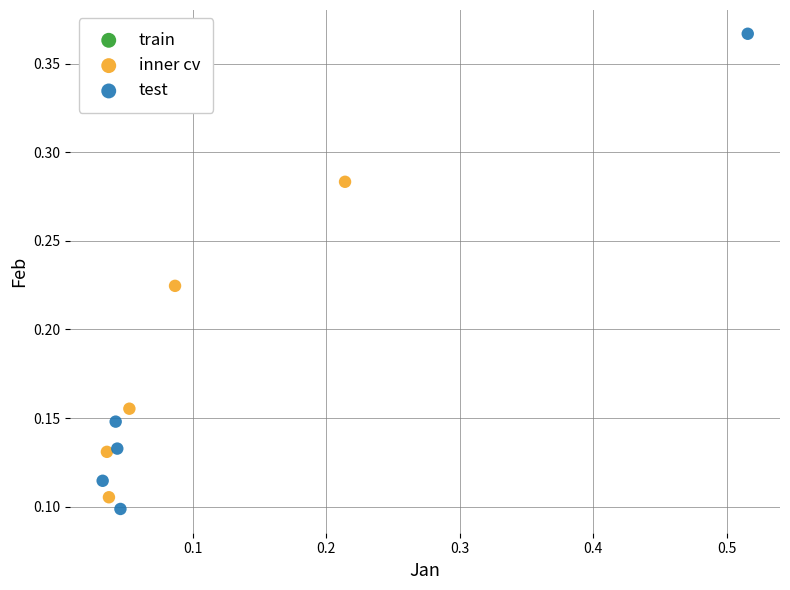

Which series has the largest Y range (max minus min)?

test